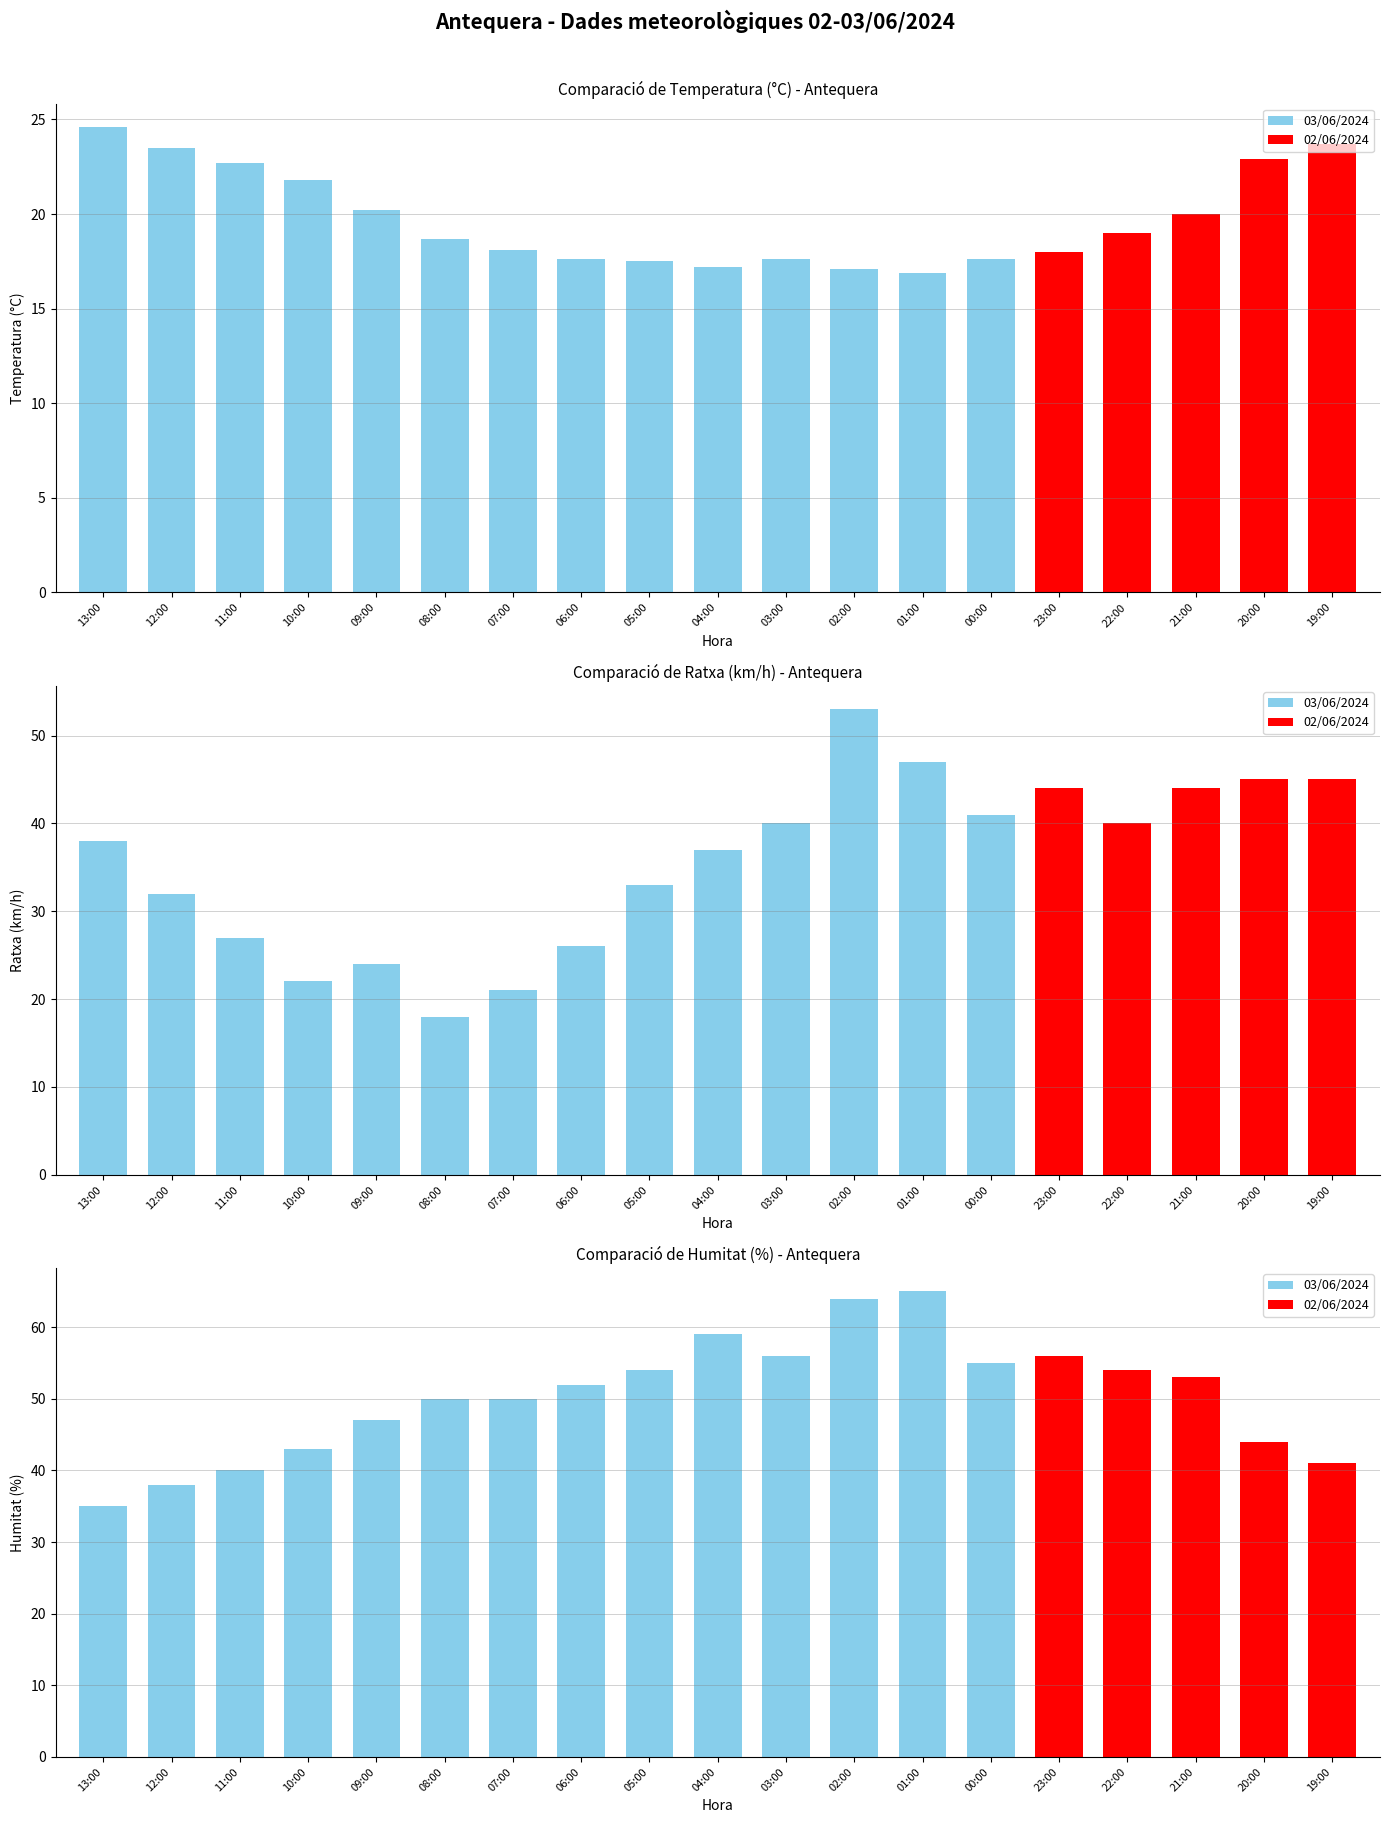

How many distinct data groups are displayed?

3